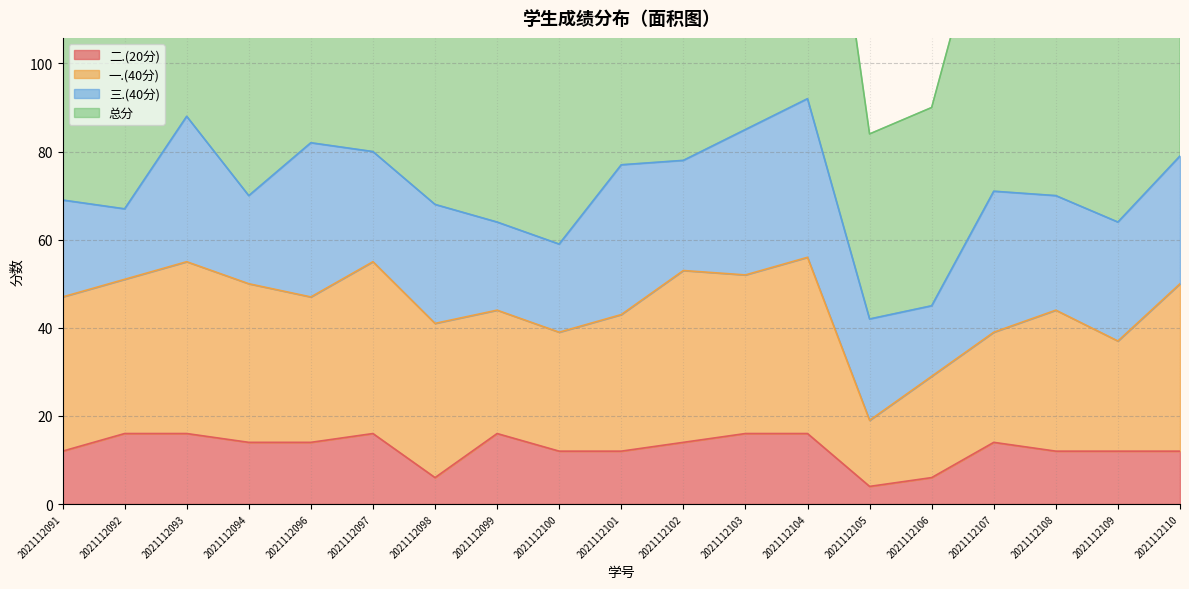

What is the lowest value of the 二.(20分) series?

4